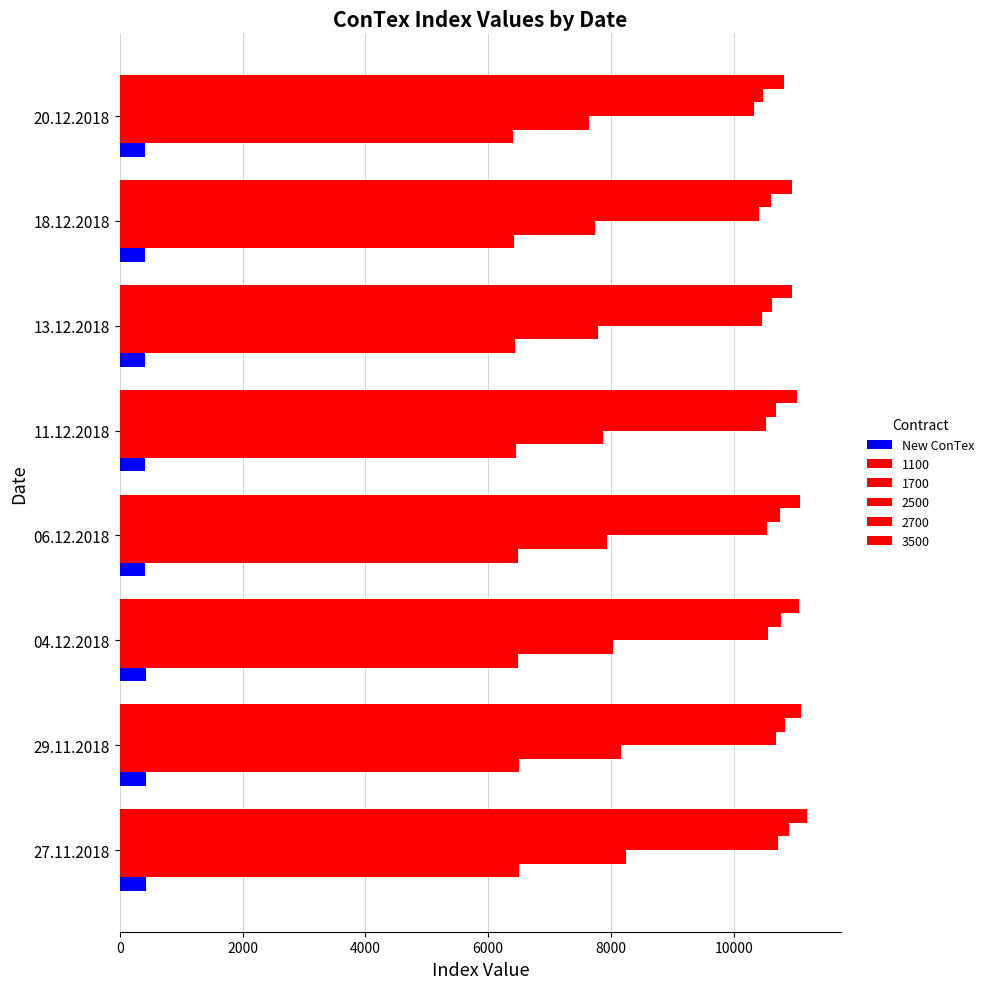

Count the number of data series in this chart.

6